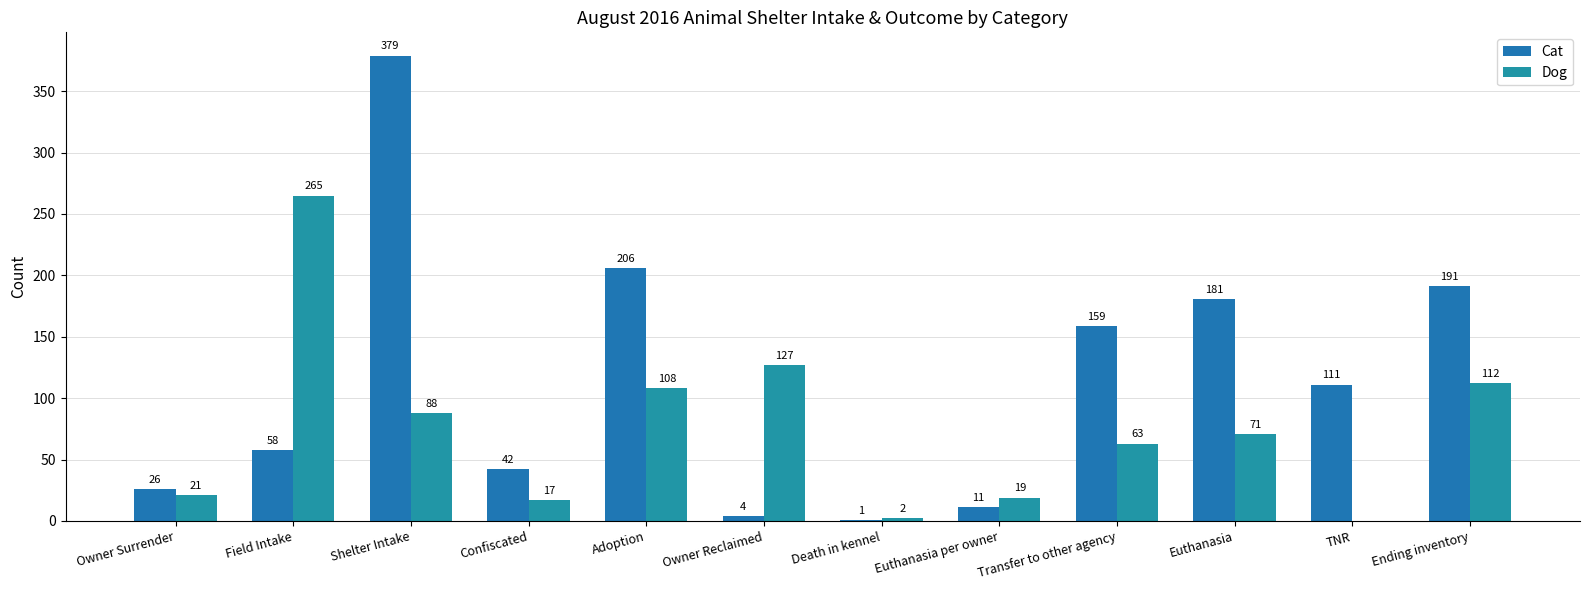

Are the bars horizontal?

No